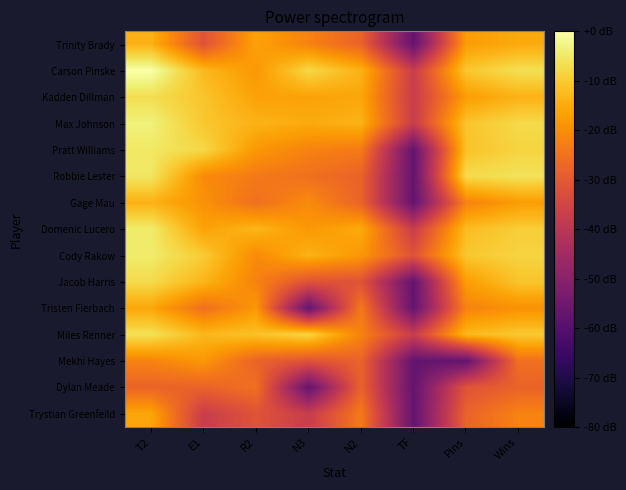

Which category has the highest value across all series?

T2